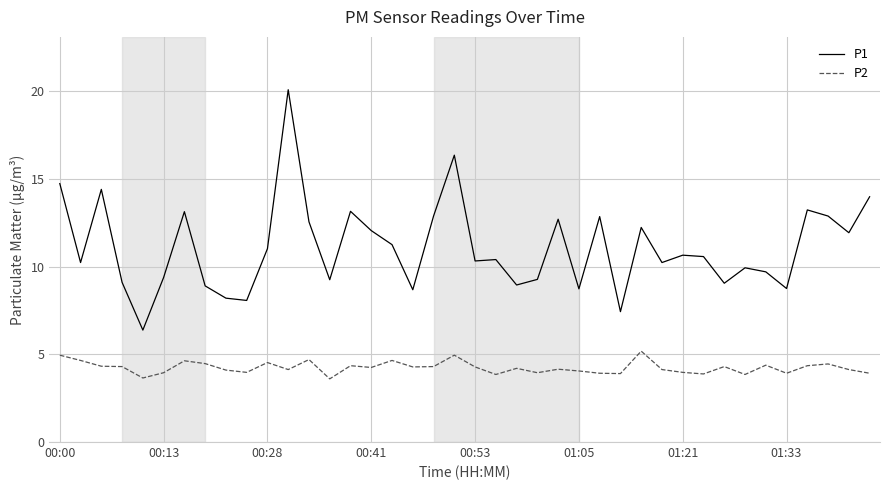

What is the difference between the second highest and second lowest values in the P1 series?

8.9